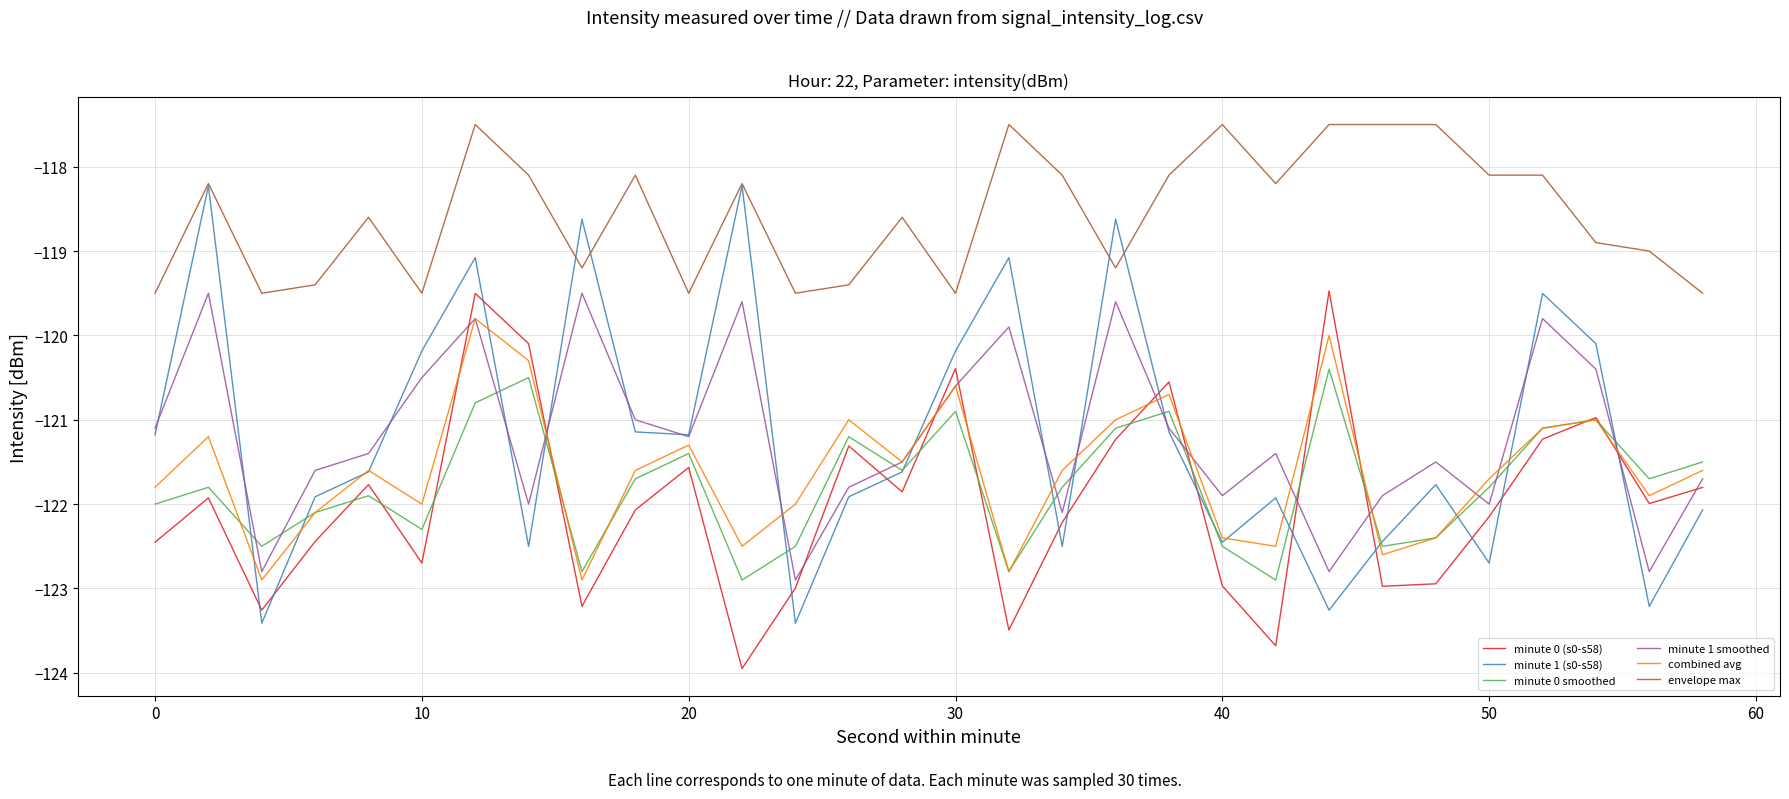

What are all the series names shown in the legend?

minute 0 (s0-s58), minute 1 (s0-s58), minute 0 smoothed, minute 1 smoothed, combined avg, envelope max